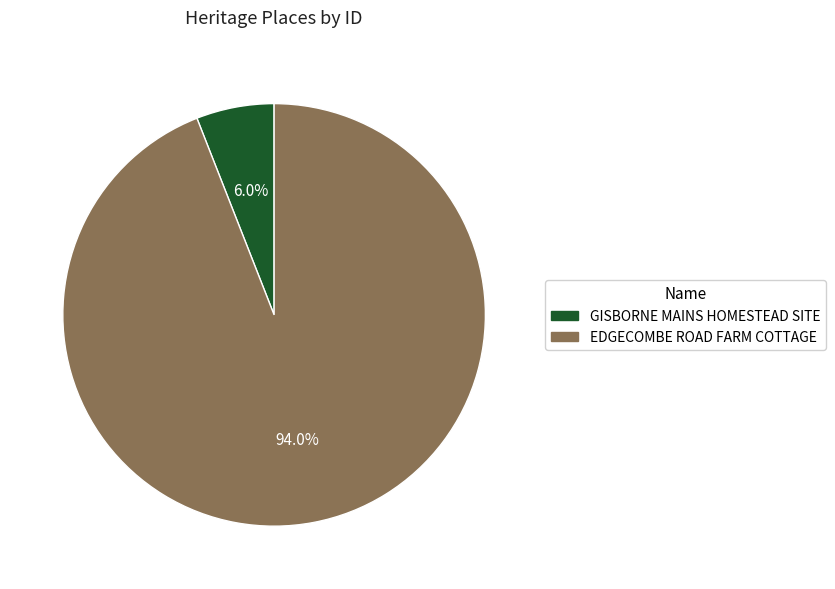

True or false: EDGECOMBE ROAD FARM COTTAGE accounts for 99% of the total.

False